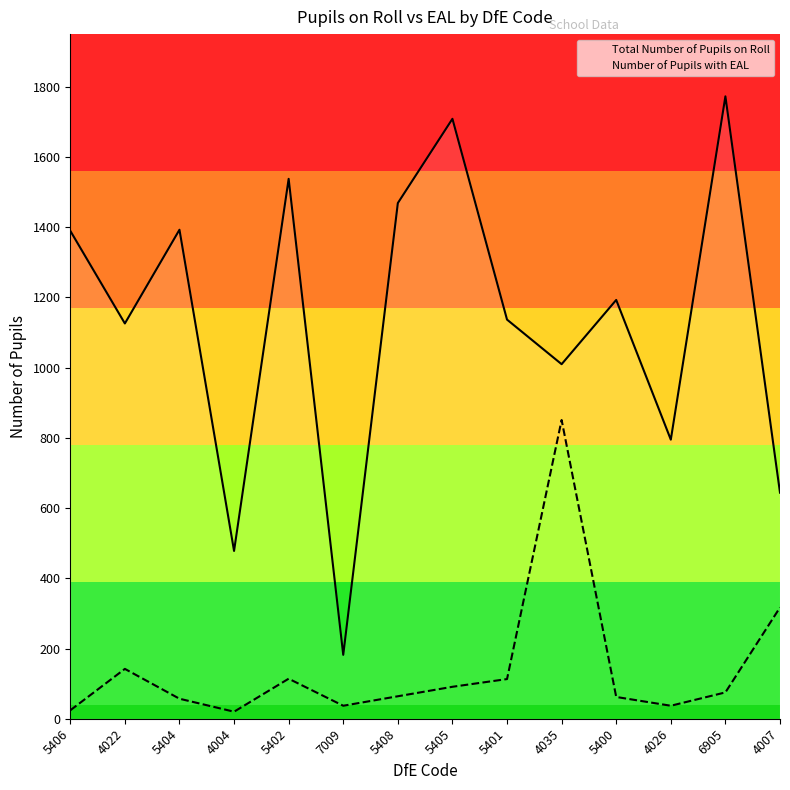

What is the total value across all series at 5404?

1450